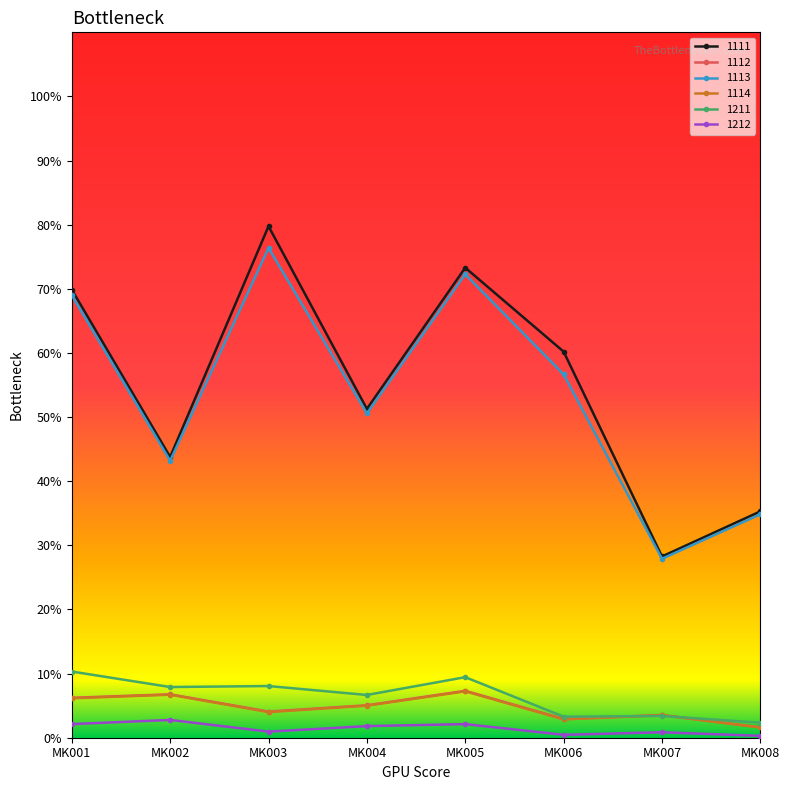

What are all the series names shown in the legend?

1111, 1112, 1113, 1114, 1211, 1212